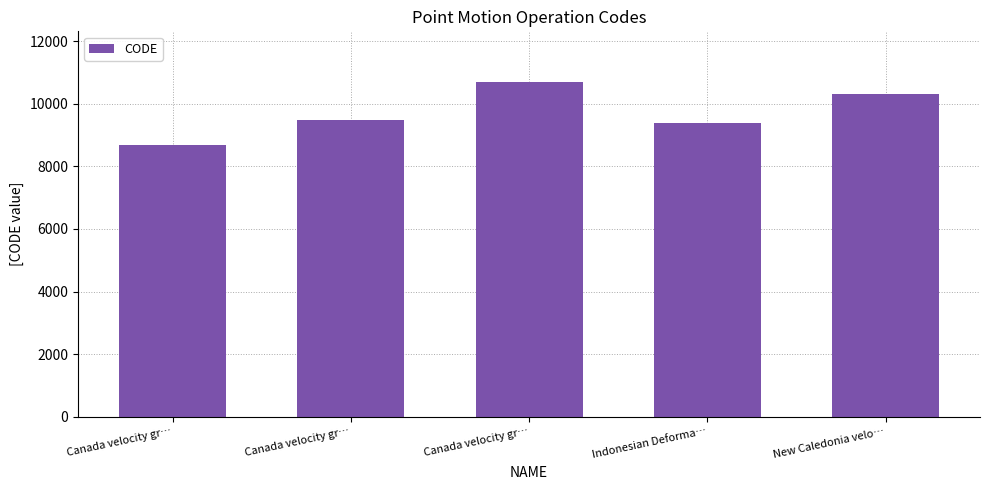

What is the approximate value at Indonesian Deforma…?

9375